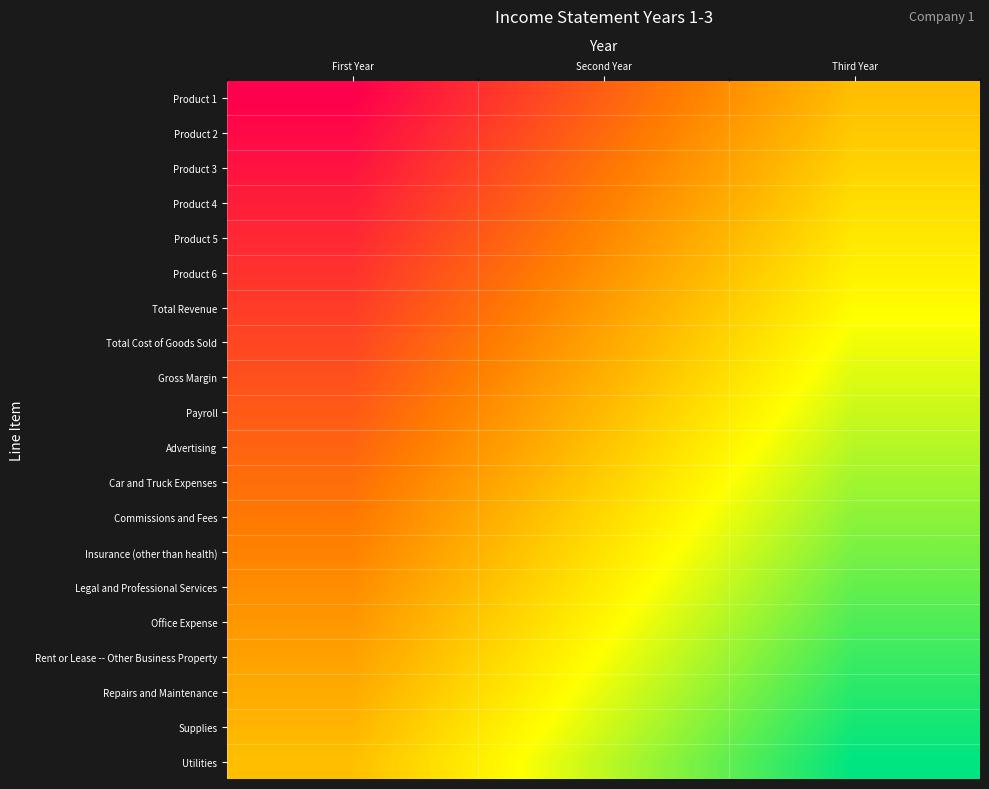

Which category has the highest value across all series?

First Year